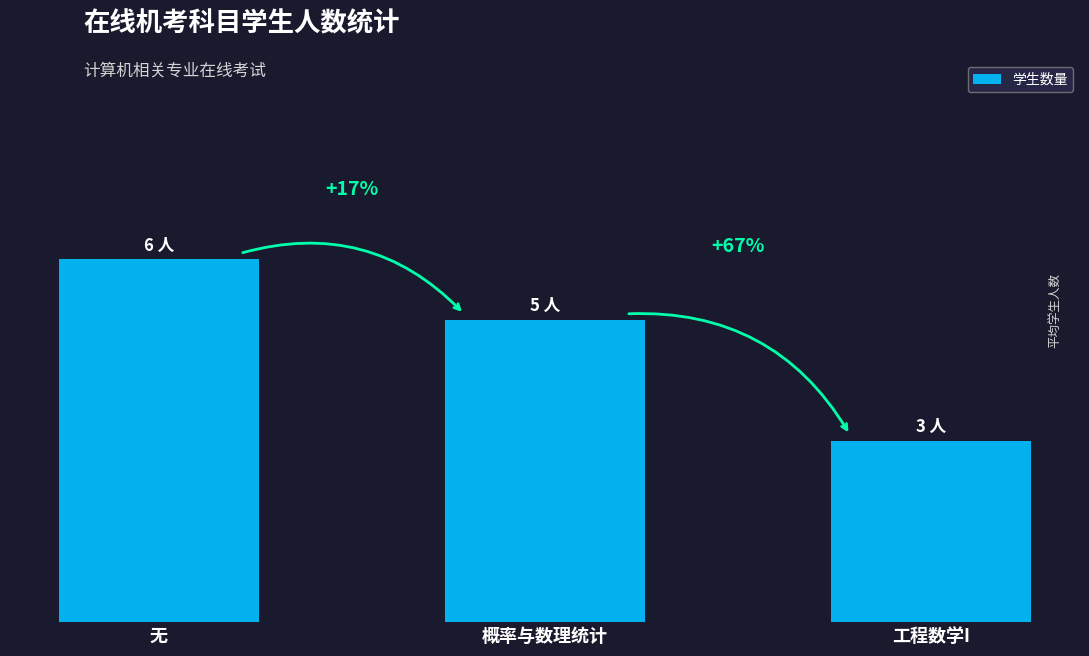

List the labels in order of value, largest first.

无, 概率与数理统计, 工程数学I